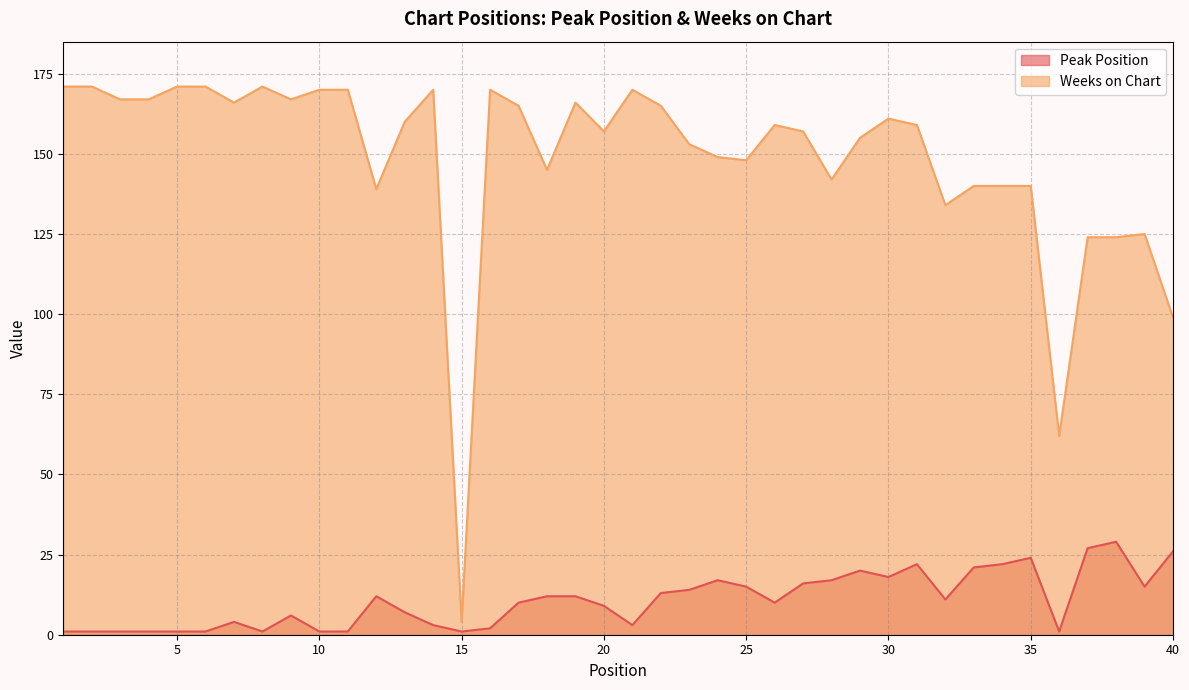

What is the value of the Peak Position point at the 22nd from the left?

13